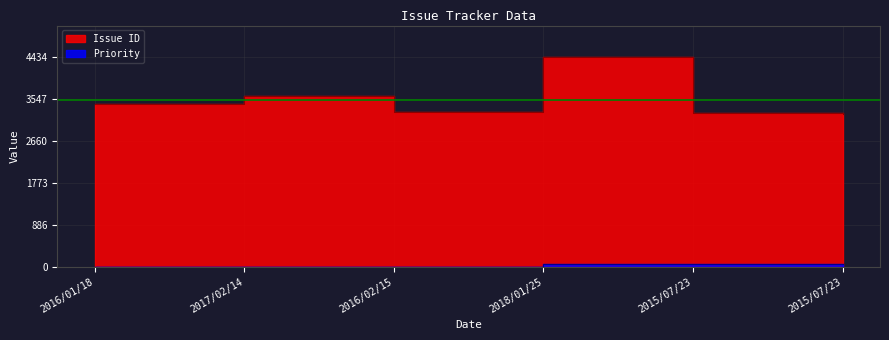

Between 2016/02/15 and 2015/07/23, which series saw the biggest shift?

Priority